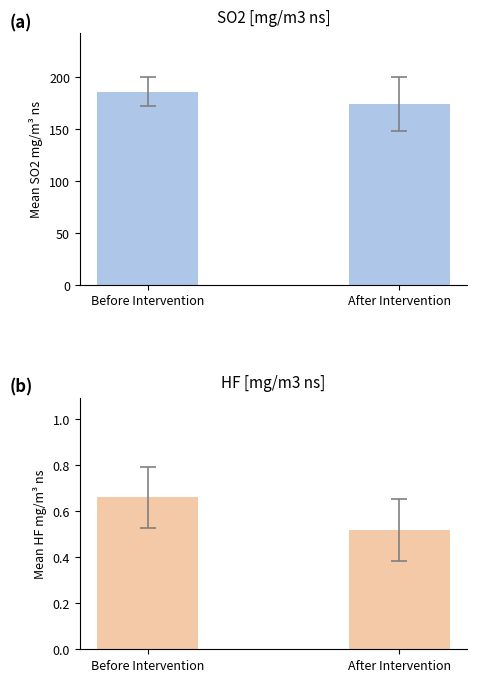

Reading left to right, list all the values displayed in this chart.

SO2: Before Intervention=186.0	After Intervention=174.3
HF: Before Intervention=0.7	After Intervention=0.5